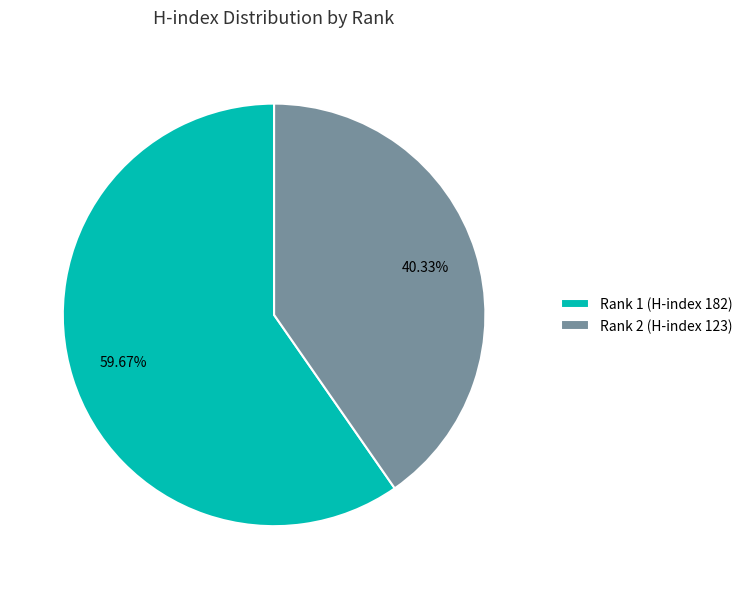

Which slice is the largest?

Rank 1 (H-index 182)